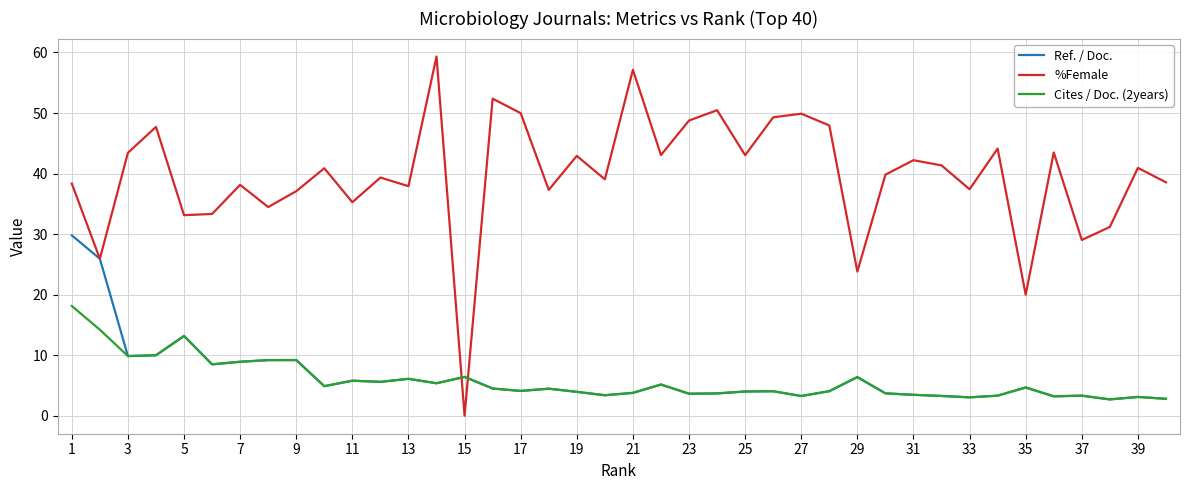

Which series has the largest total across all categories?

%Female